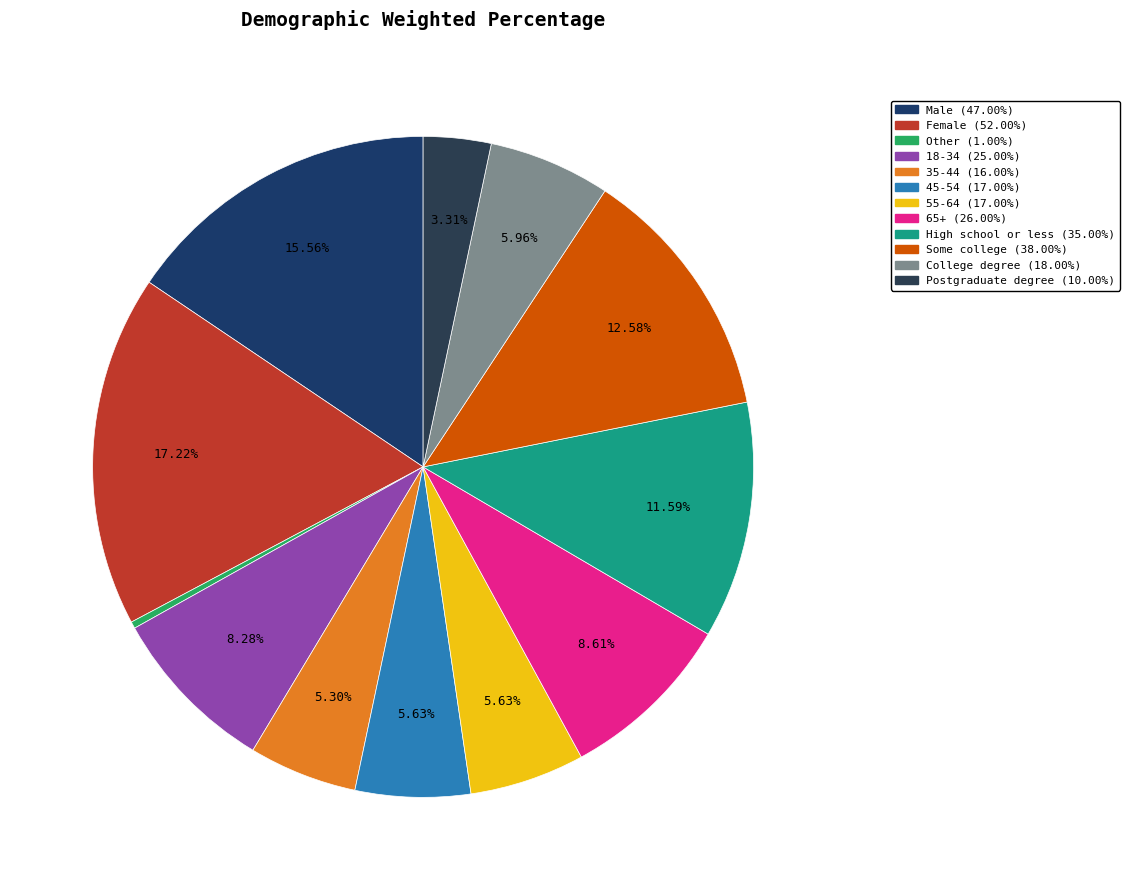

Is Female the majority of the pie?

No